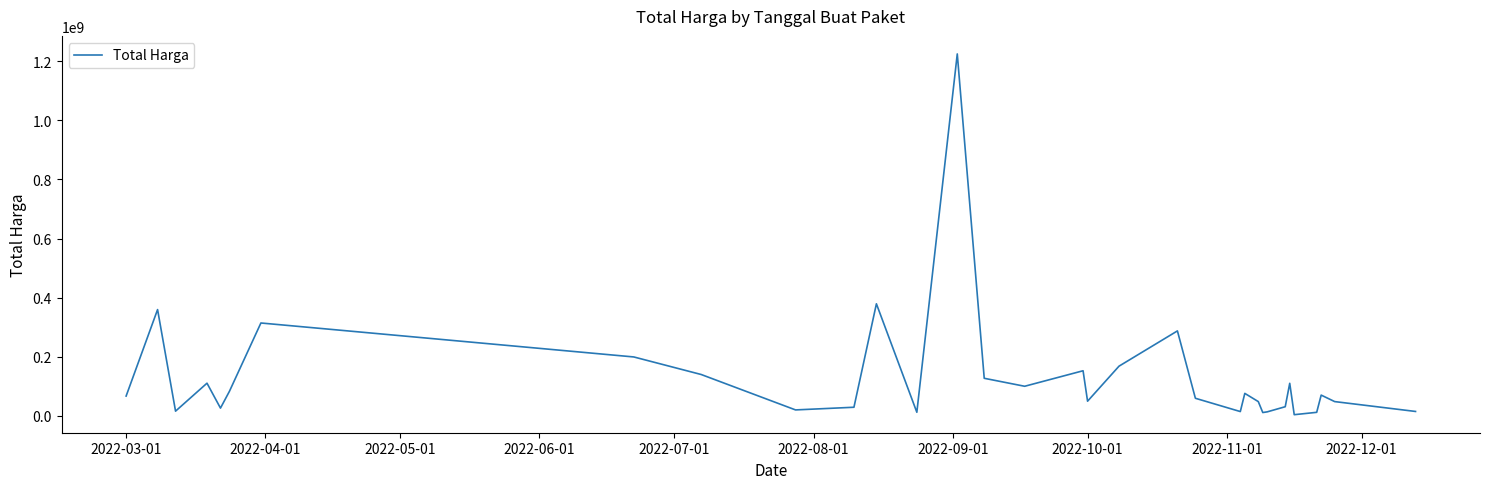

What is the minimum value shown in the chart?

3825000